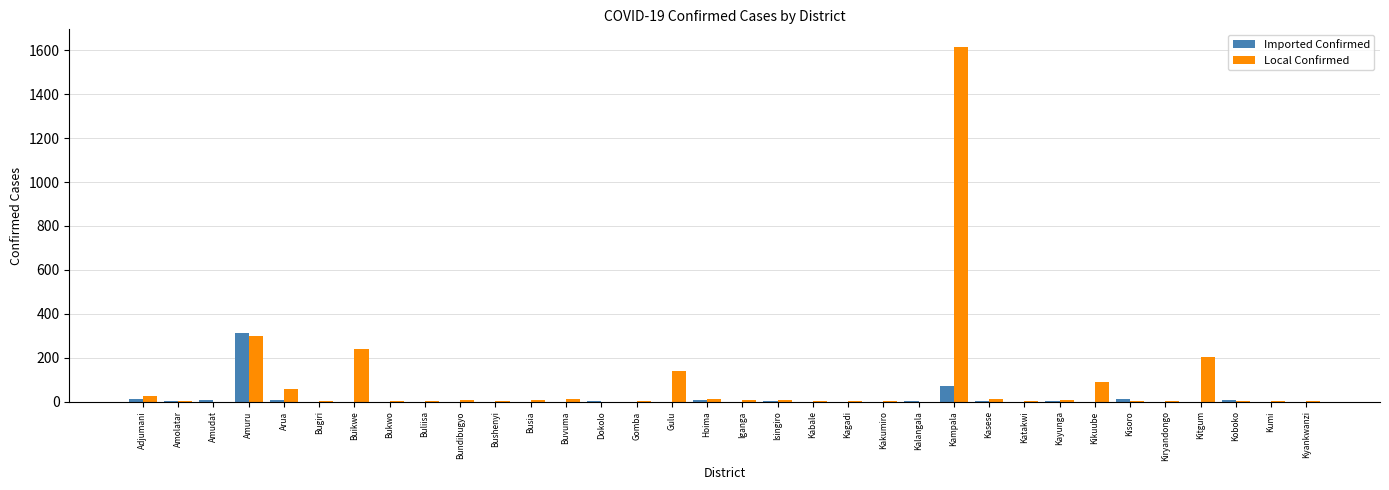

Which series has the largest range (max minus min)?

Local Confirmed